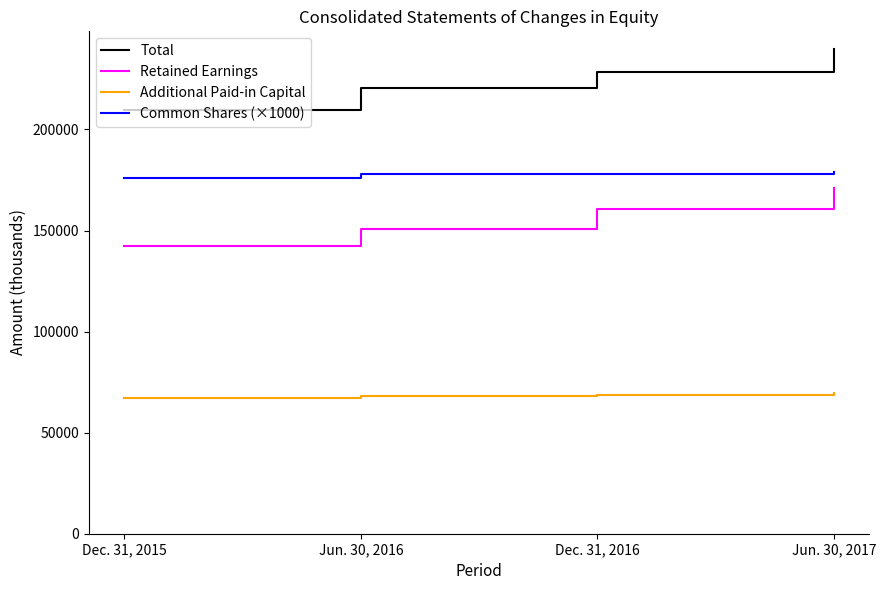

What is the total value across all series at Dec. 31, 2016?

635866